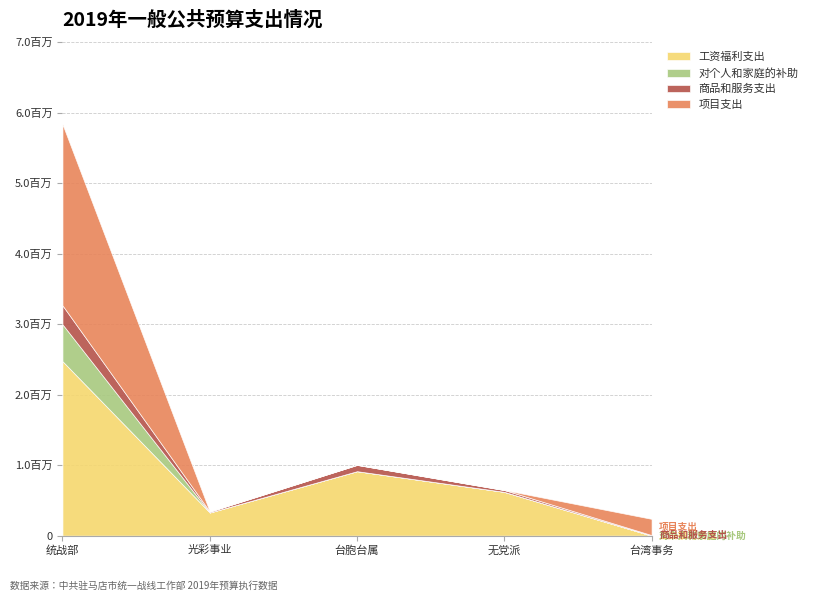

Does the chart have visible grid lines?

Yes